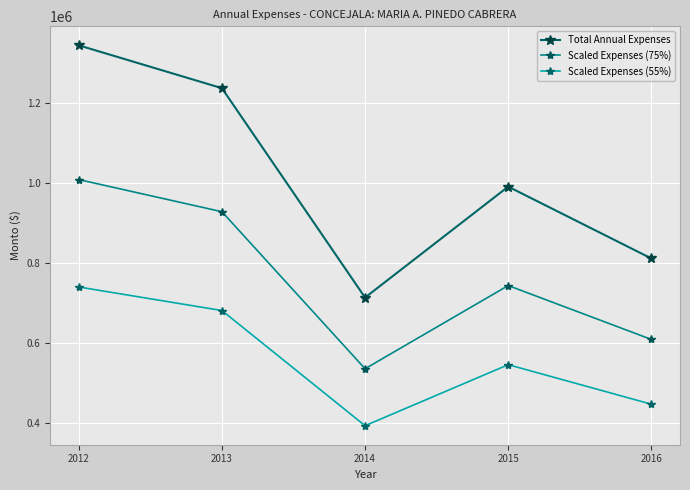

What are all the series names shown in the legend?

Total Annual Expenses, Scaled Expenses (75%), Scaled Expenses (55%)